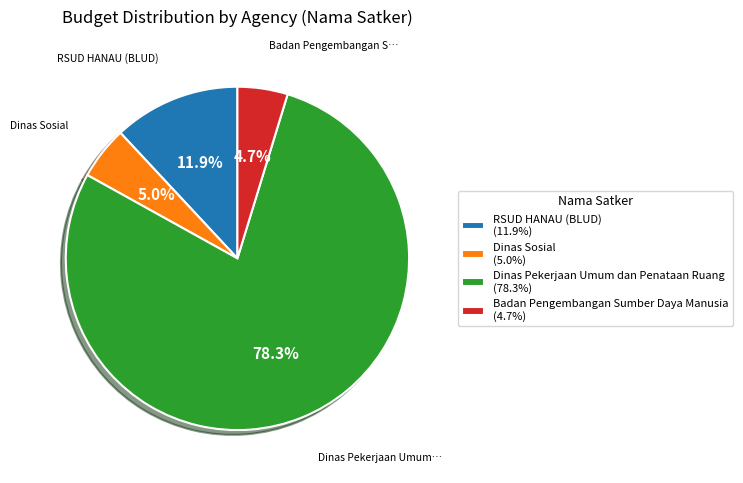

Which has a higher value, RSUD HANAU (BLUD) (11.9%) or Dinas Pekerjaan Umum dan Penataan Ruang (78.3%)?

Dinas Pekerjaan Umum dan Penataan Ruang (78.3%)